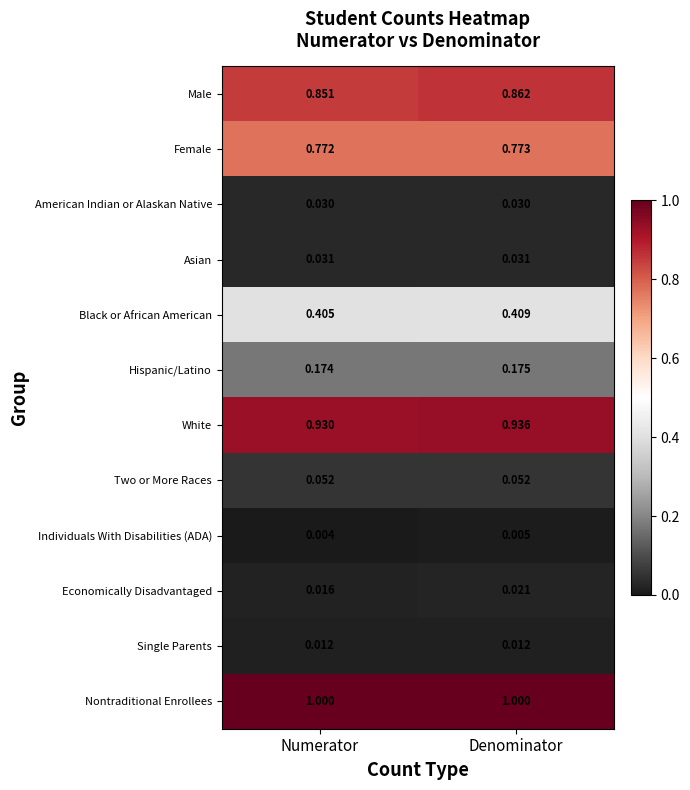

Which series changed the most between Numerator and Denominator?

Male